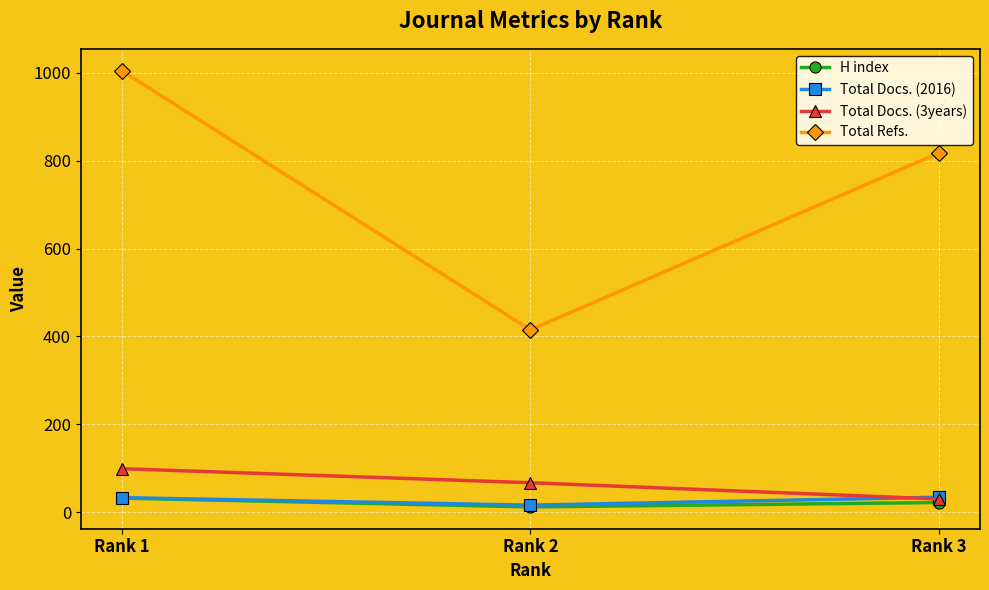

True or false: H index has a value of 22 at Rank 3.

True